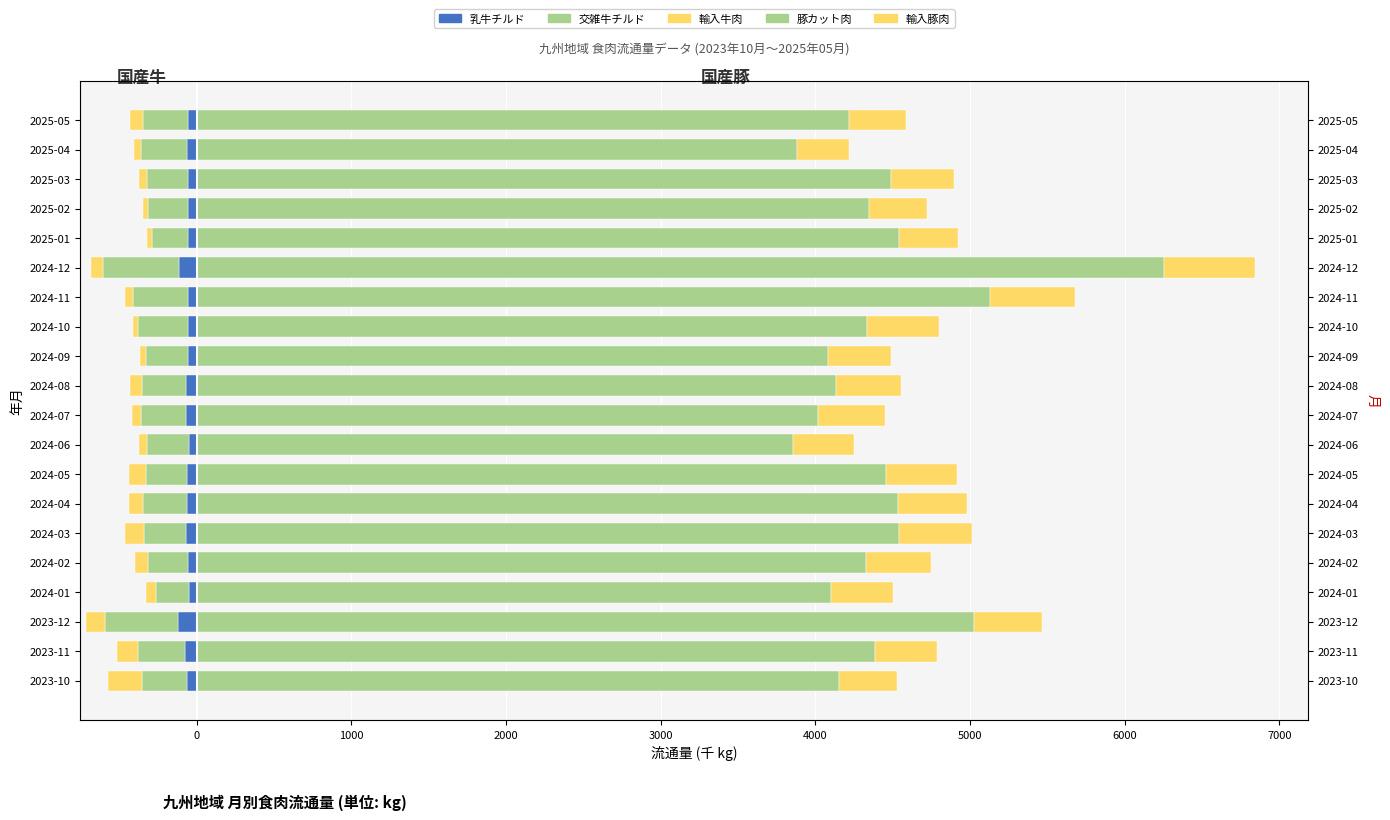

List the series in order of their peak value, highest first.

豚カット肉, 輸入豚肉, 輸入牛肉, 乳牛チルド, 交雑牛チルド